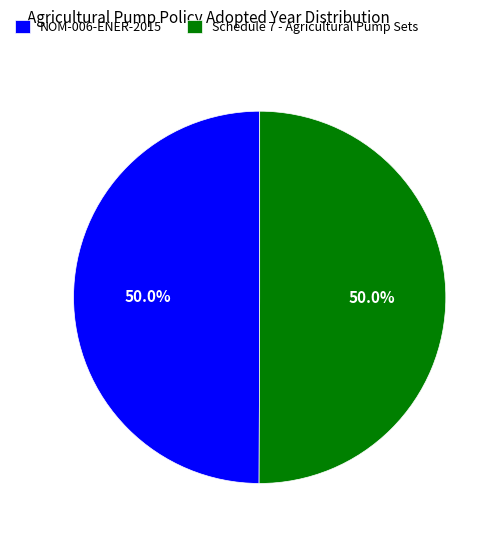

What is the ratio of the value at NOM-006-ENER-2015 to the value at Schedule 7 - Agricultural Pump Sets?

1.0